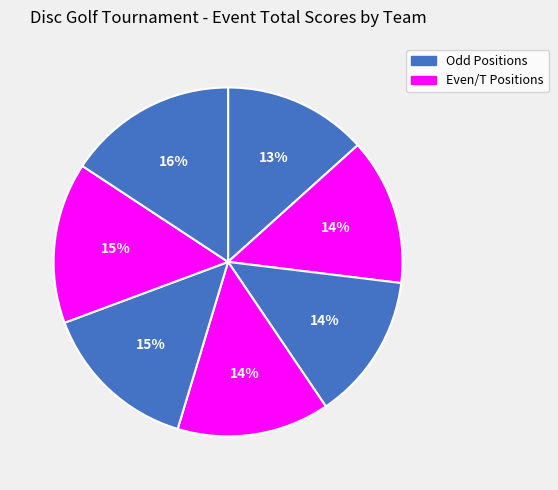

How many segments does this pie chart have?

7